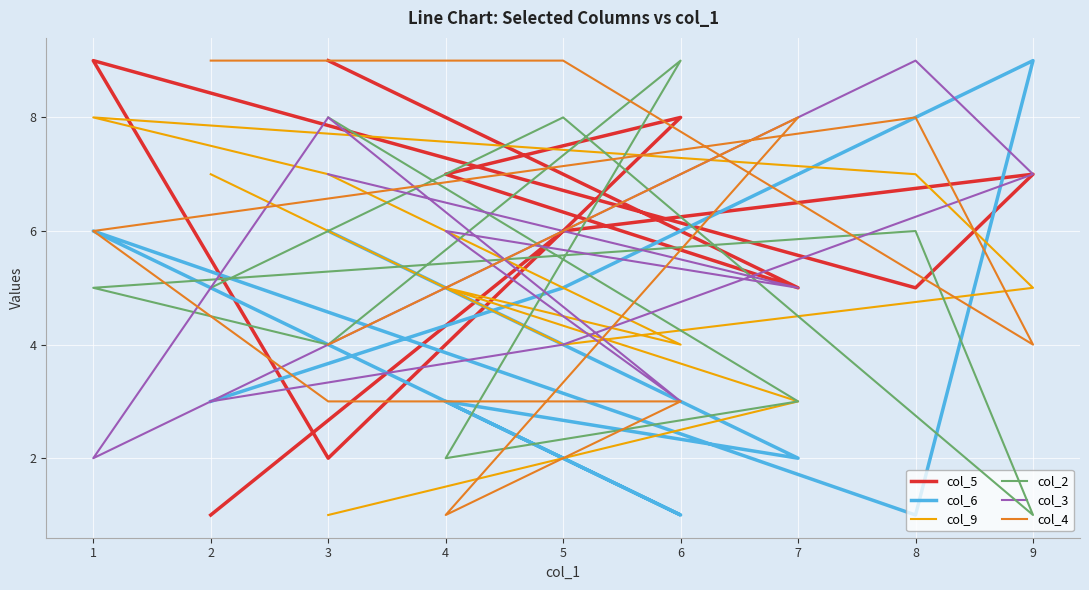

Which series has the largest range (max minus min)?

col_5